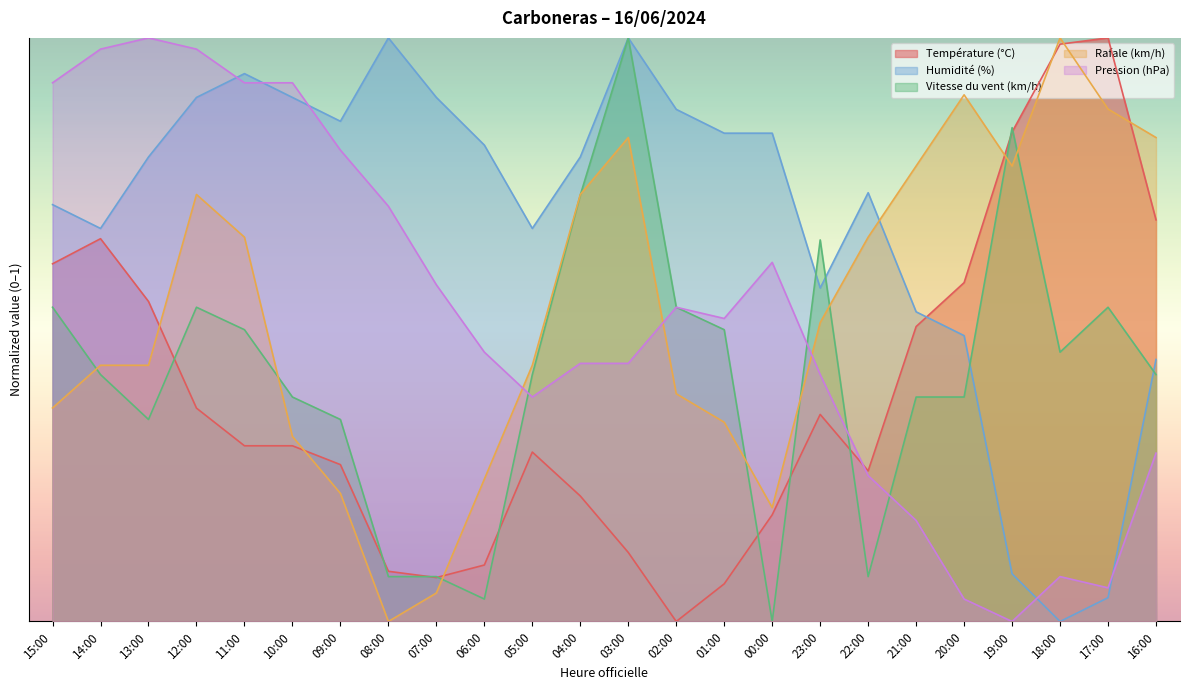

How many data points does each series have?

24